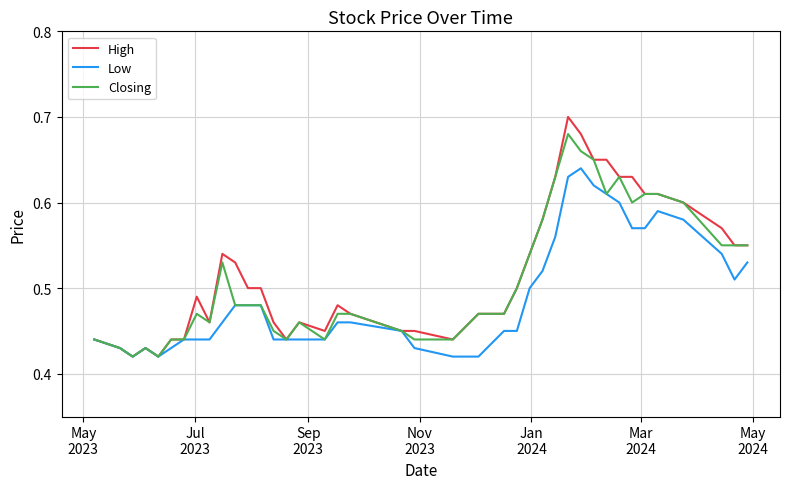

Which series has the largest total across all categories?

High